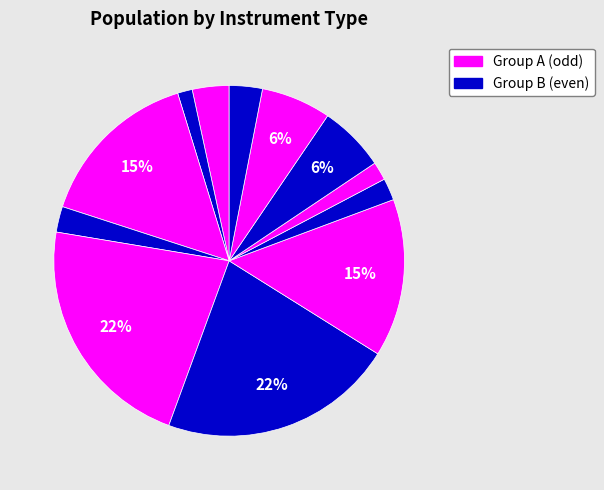

How many slices are in this pie chart?

12